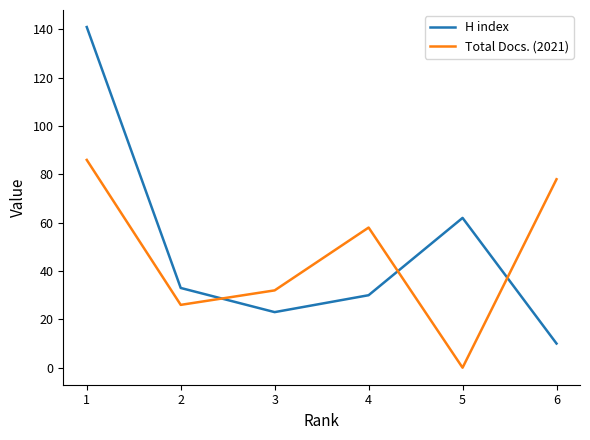

How many times do H index and Total Docs. (2021) cross each other?

3